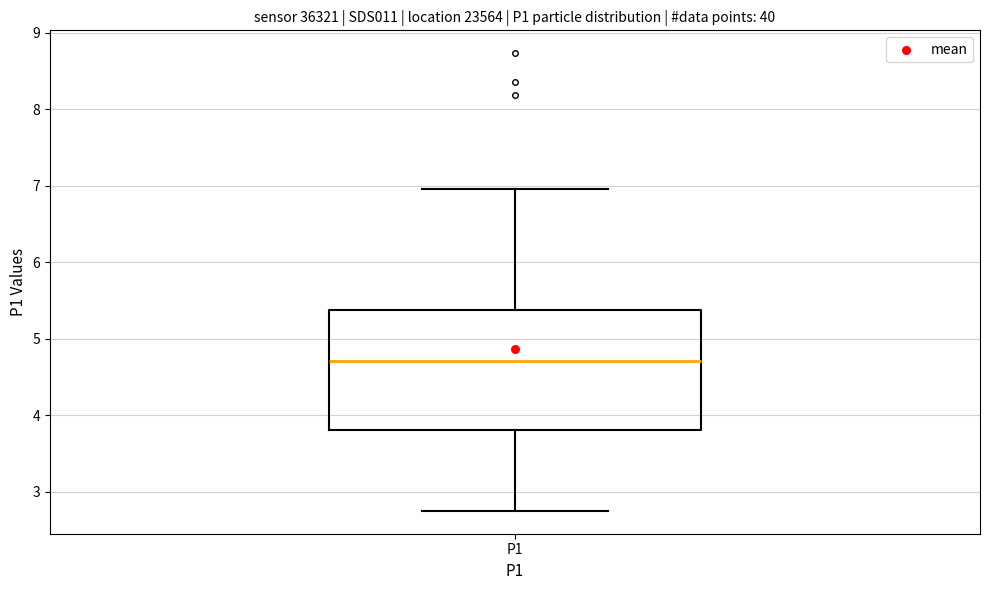

Read this box plot against the y-axis: the position of the median line, the range covered by the box, and the ends of both whiskers. The values are not printed on the chart, so give them approximately, as read against the axis.

median 4.7, box 3.8 to 5.4, whiskers 2.8 to 7.0